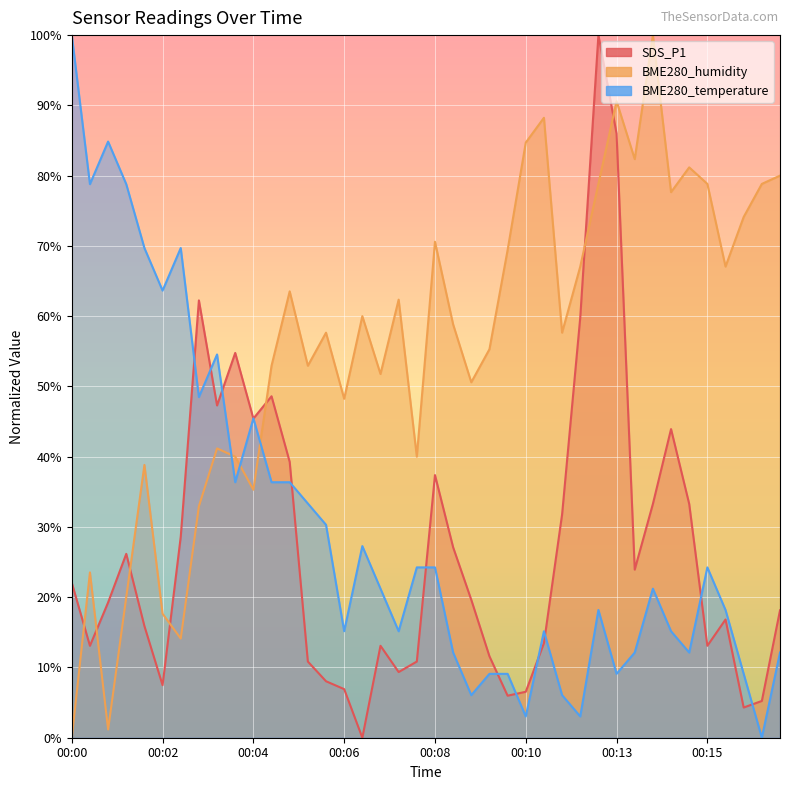

True or false: BME280_humidity has more than 1 points higher than both neighbors.

True